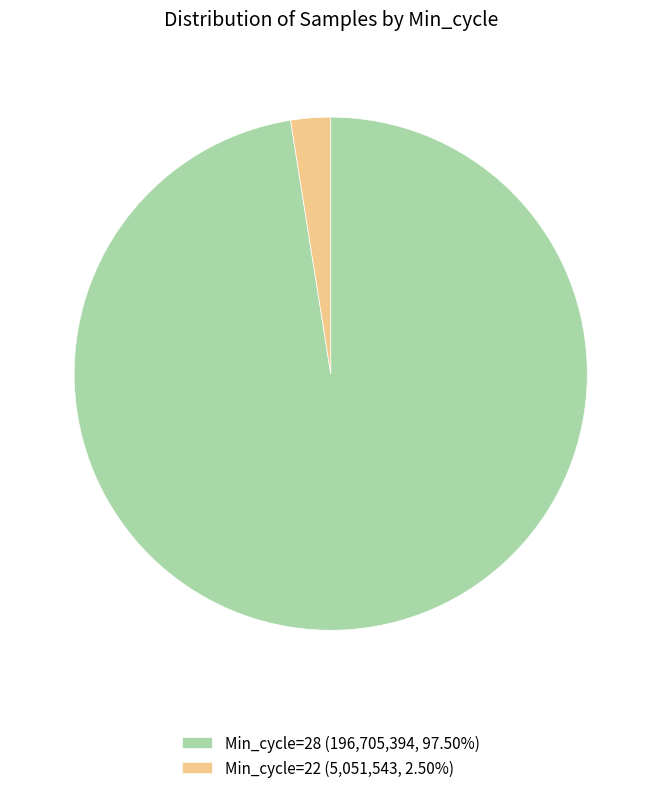

How many slices are in this pie chart?

2